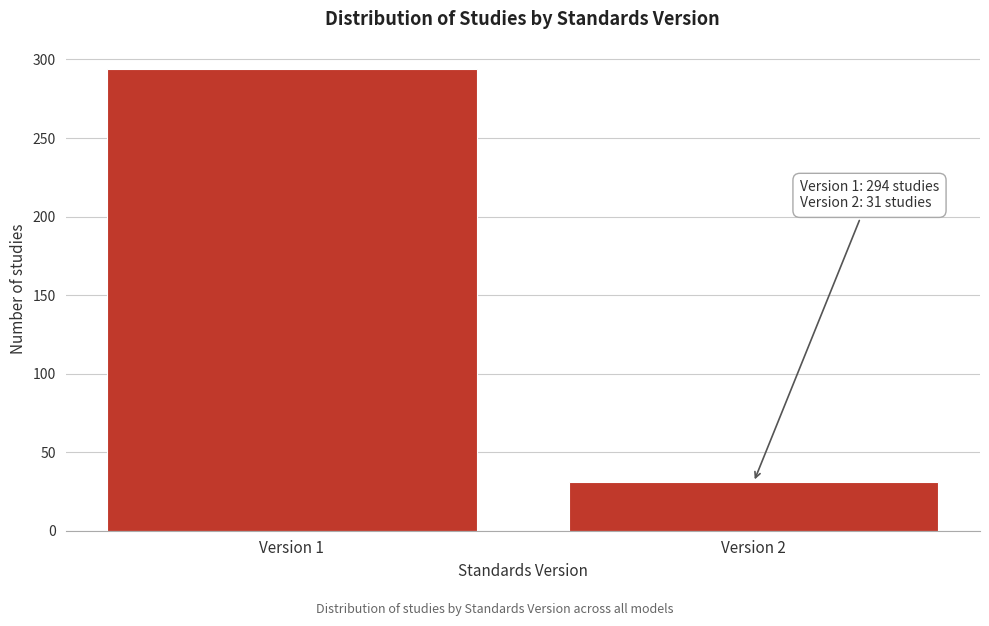

Reading left to right, what are all the values shown in this chart?

294	31